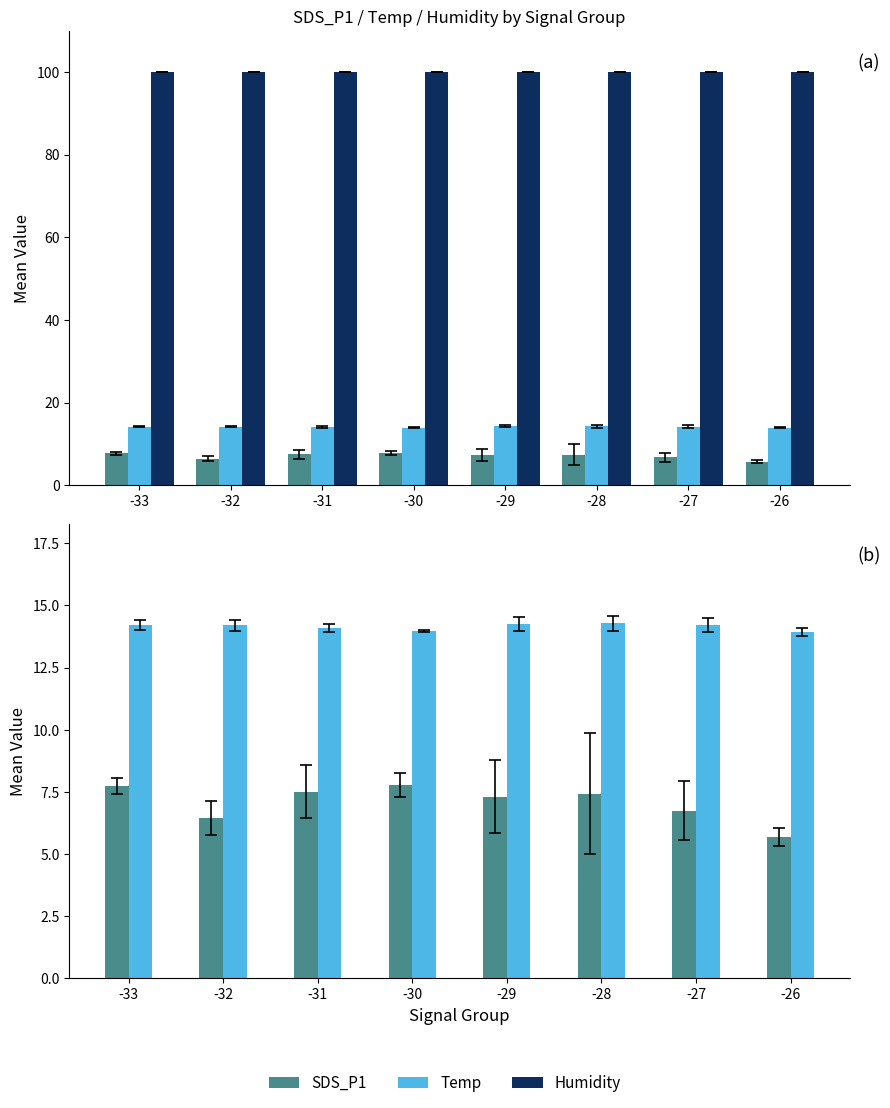

What are all the series names shown in the legend?

SDS_P1, Temp, Humidity